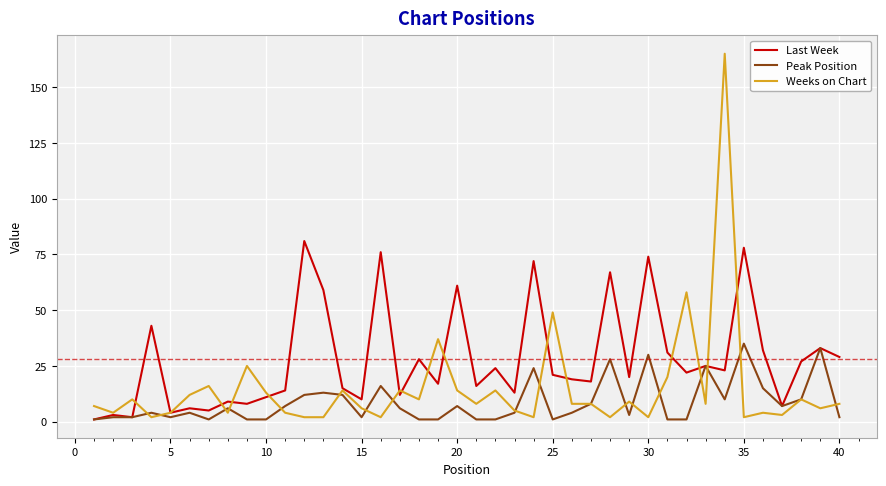

Reading left to right, list all the values displayed in this chart.

Last Week: 1	3	2	43	4	6	5	9	8	11	14	81	59	15	10	76	12	28	17	61	16	24	13	72	21	19	18	67	20	74	31	22	25	23	78	32	7	27	33	29
Peak Position: 1	2	2	4	2	4	1	6	1	1	7	12	13	12	2	16	6	1	1	7	1	1	4	24	1	4	8	28	3	30	1	1	25	10	35	15	7	10	33	2
Weeks on Chart: 7	4	10	2	4	12	16	4	25	13	4	2	2	14	6	2	14	10	37	14	8	14	5	2	49	8	8	2	9	2	20	58	8	165	2	4	3	10	6	8